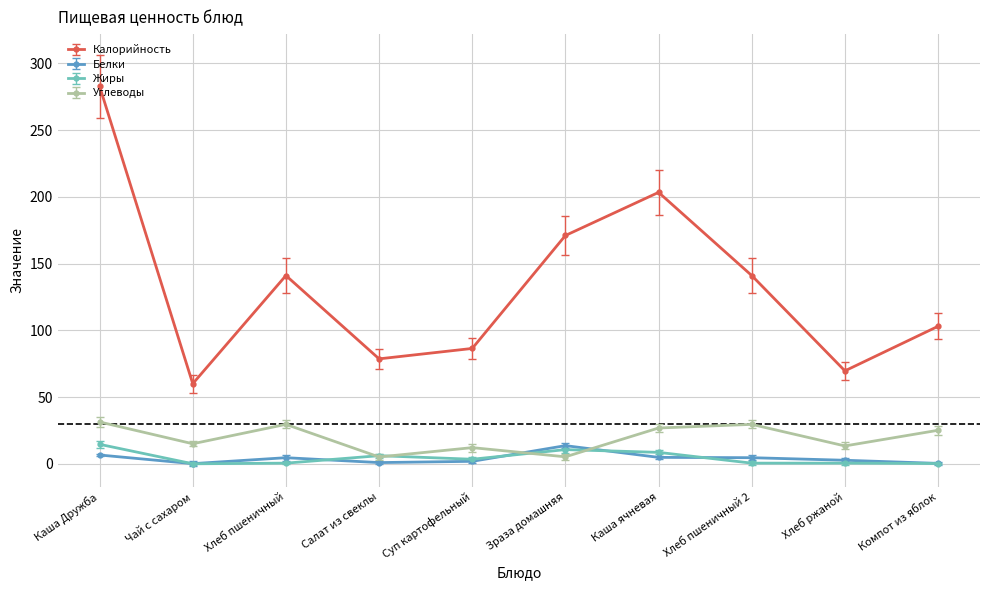

In Углеводы, how many points are higher than both neighbors (excluding endpoints)?

3